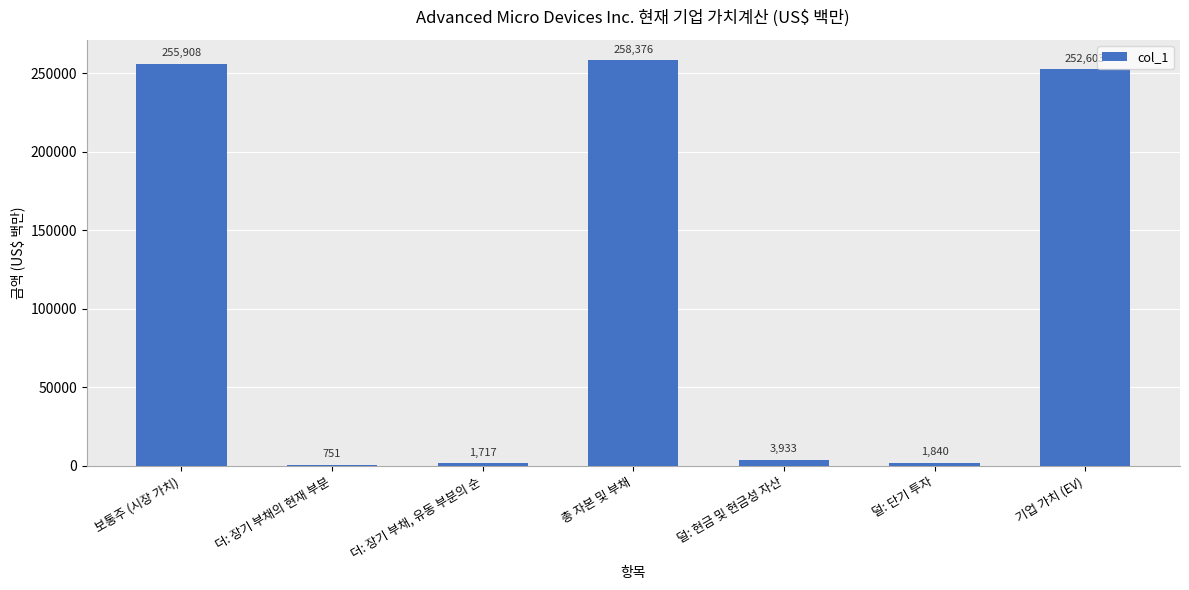

At which label is the value closest to 129563?

기업 가치 (EV)